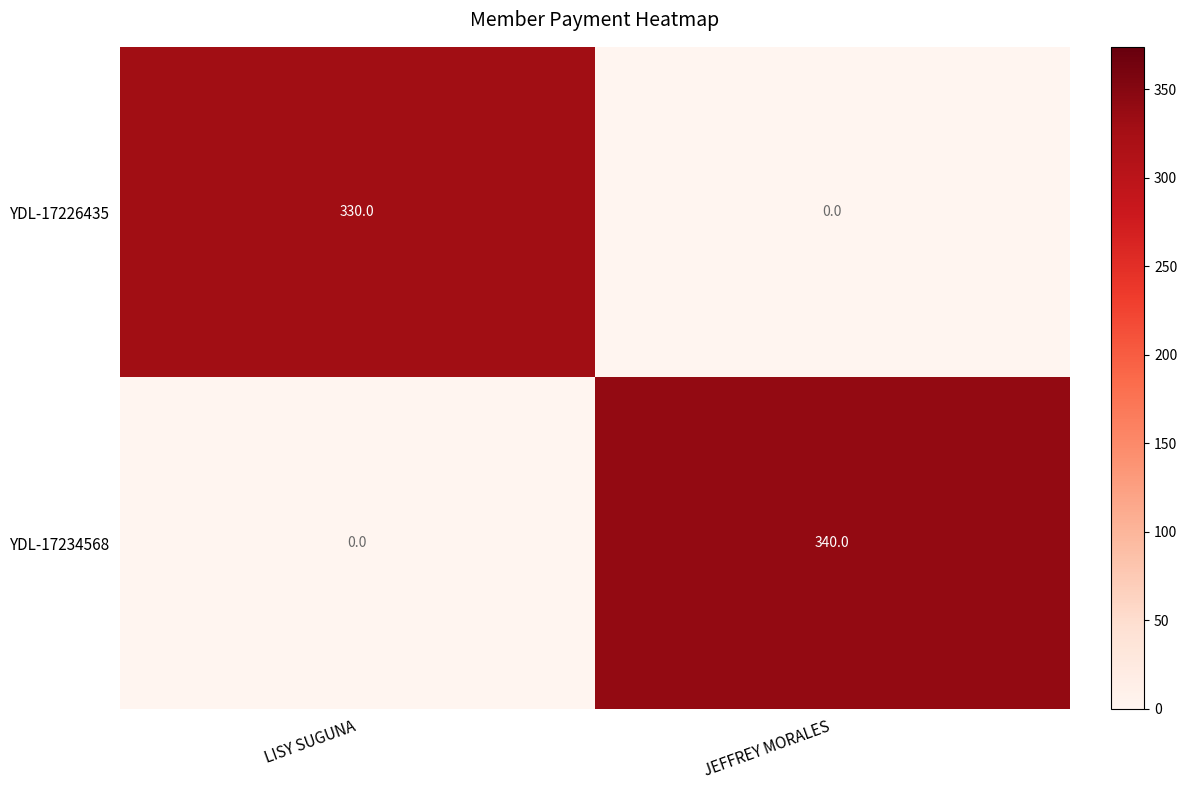

What is the sum of all YDL-17226435 values?

330